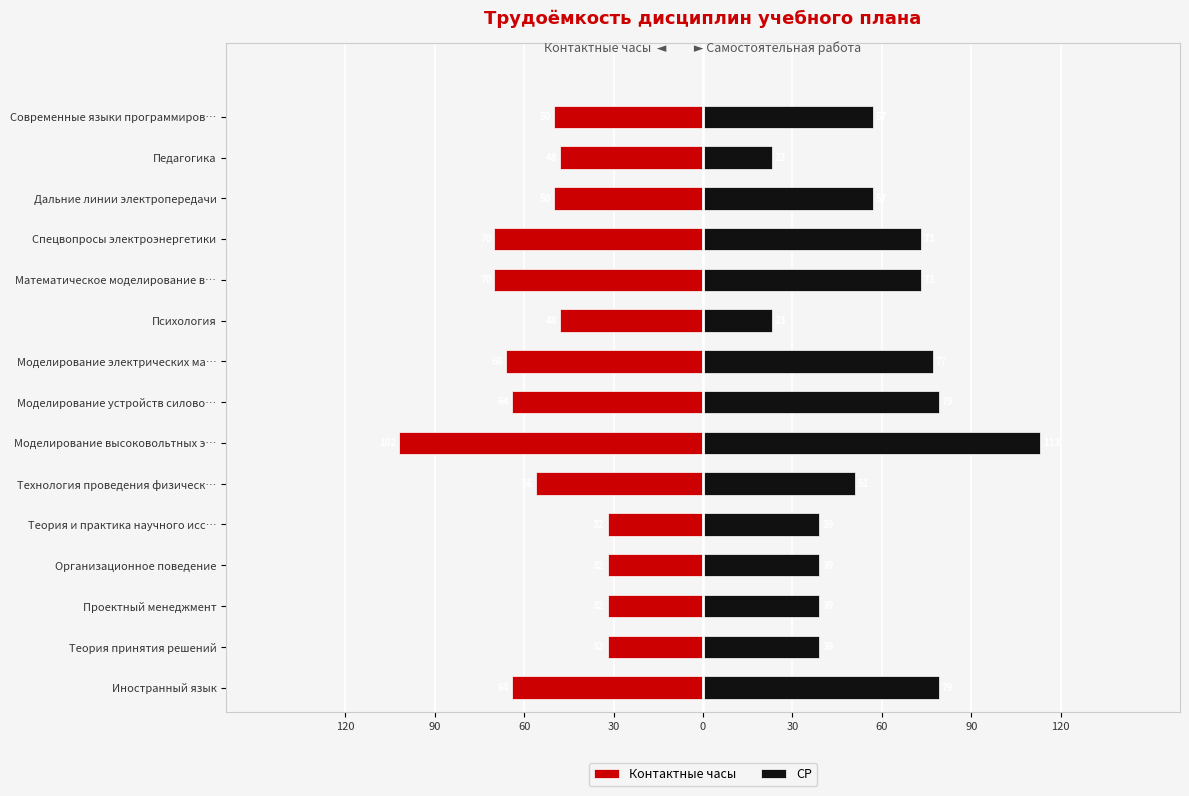

Between Иностранный язык and Моделирование высоковольтных э…, which is larger?

Иностранный язык